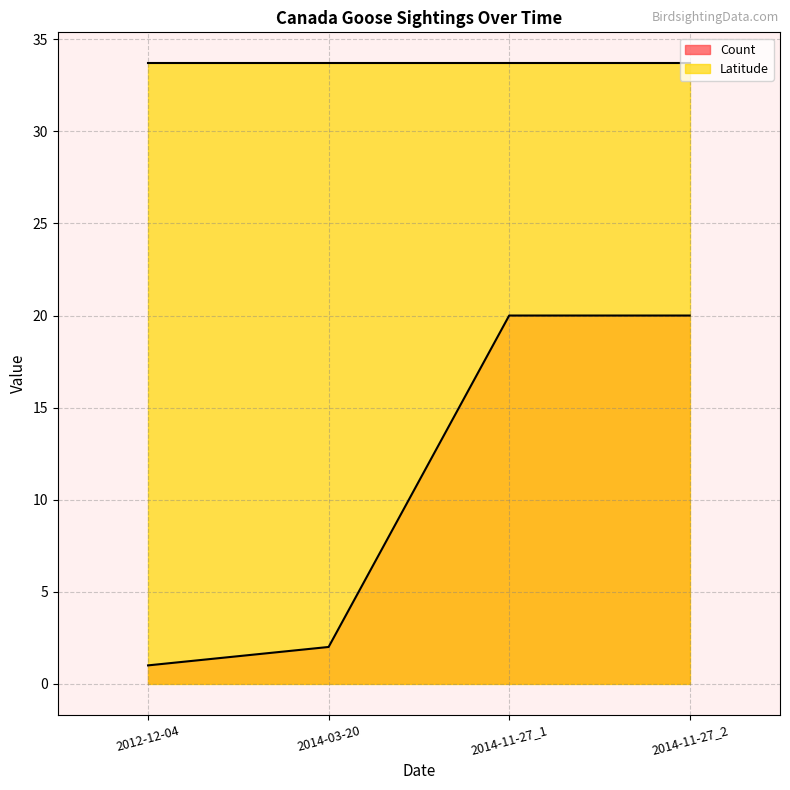

What is the label of the 2nd point from the left?

2014-03-20